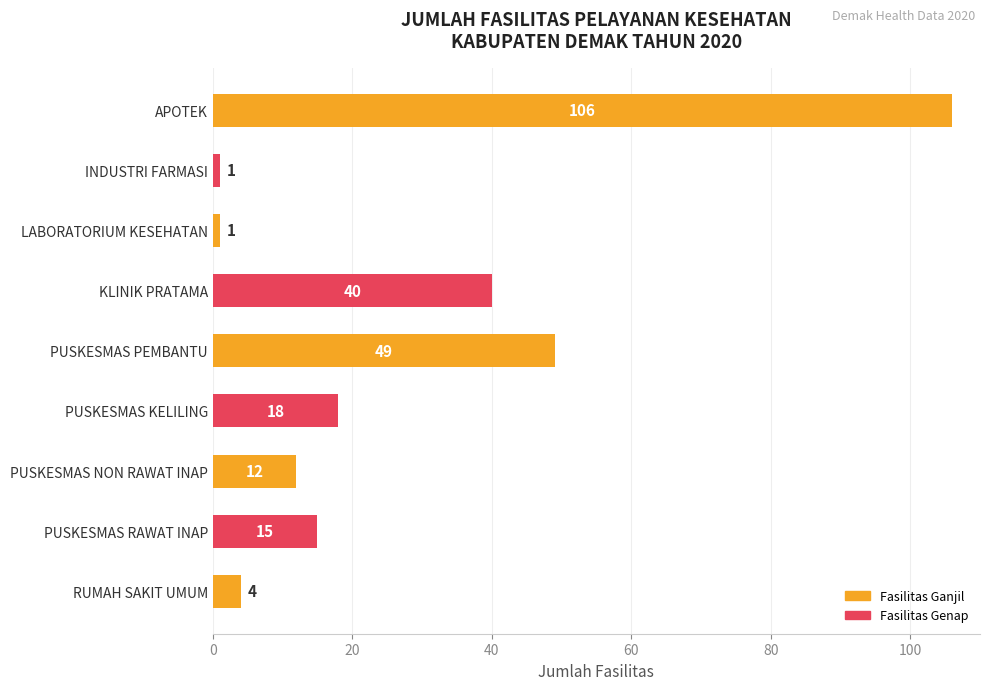

What is the difference between the maximum and minimum values?

105